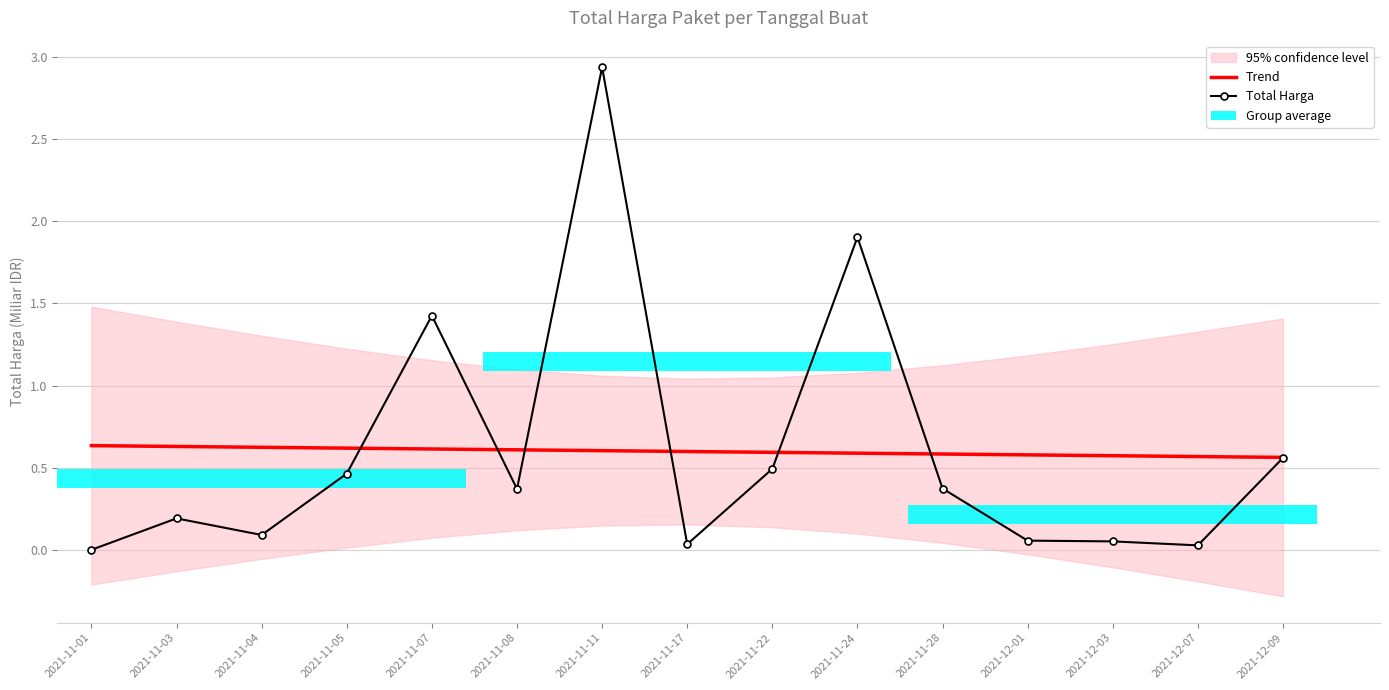

True or false: Trend has a value of 0.6 at 2021-11-05.

True